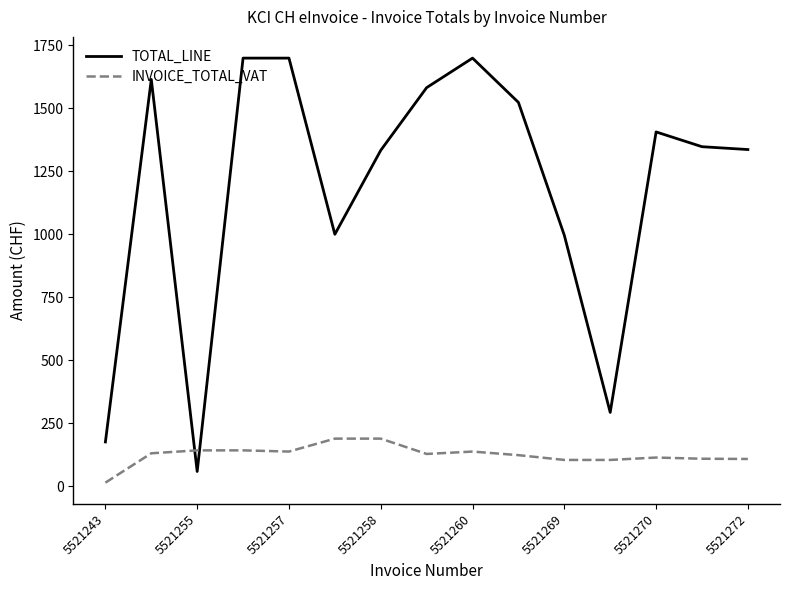

What is the average value of the TOTAL_LINE series?

1184.5